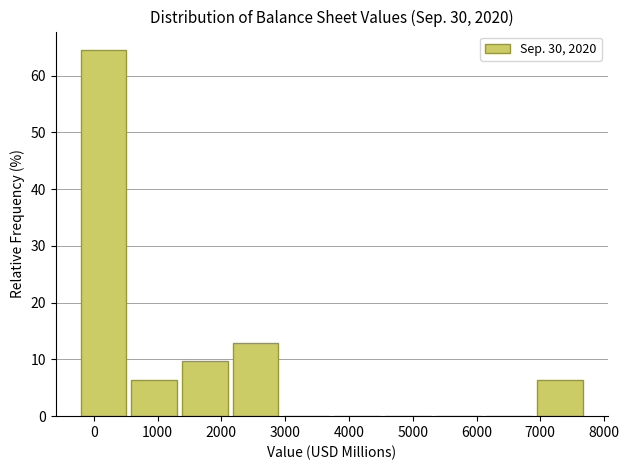

Reading left to right, transcribe this chart: for each bar, give the range it covers on the x-axis and its height. Neither the bar edges nor the heights are printed on the chart, so give them approximately, as read against the axes.

-200 to 600: 65
600 to 1400: 6
1400 to 2200: 10
2200 to 3000: 13
3000 to 3800: 0
3800 to 4600: 0
4600 to 5400: 0
5400 to 6200: 0
6200 to 7000: 0
7000 to 7700: 6